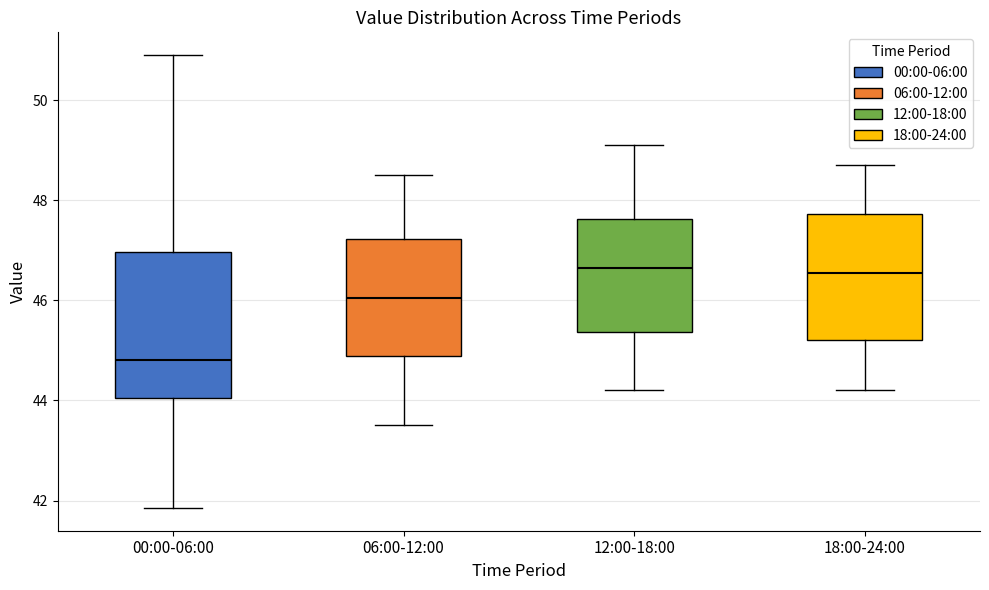

Which box has the lowest median line?

00:00-06:00